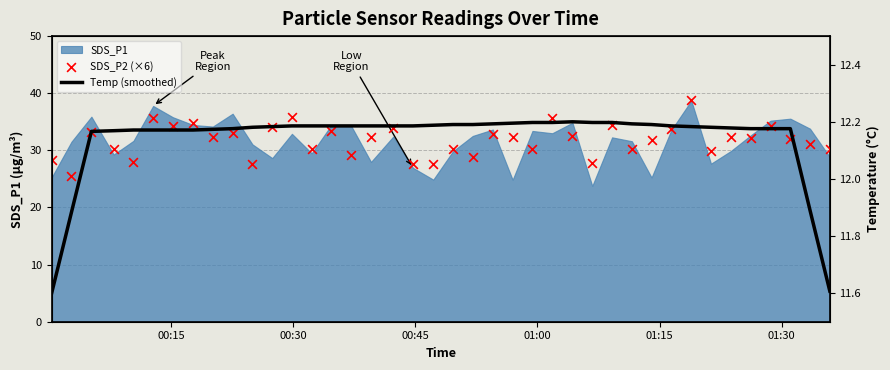

Which series reaches the maximum Y coordinate?

SDS_P2 (×6)